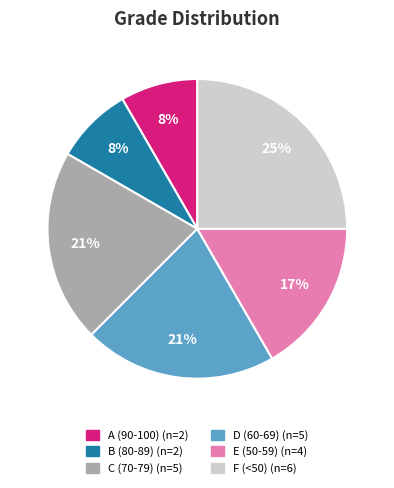

To the nearest percent, what is the average slice percentage?

17%